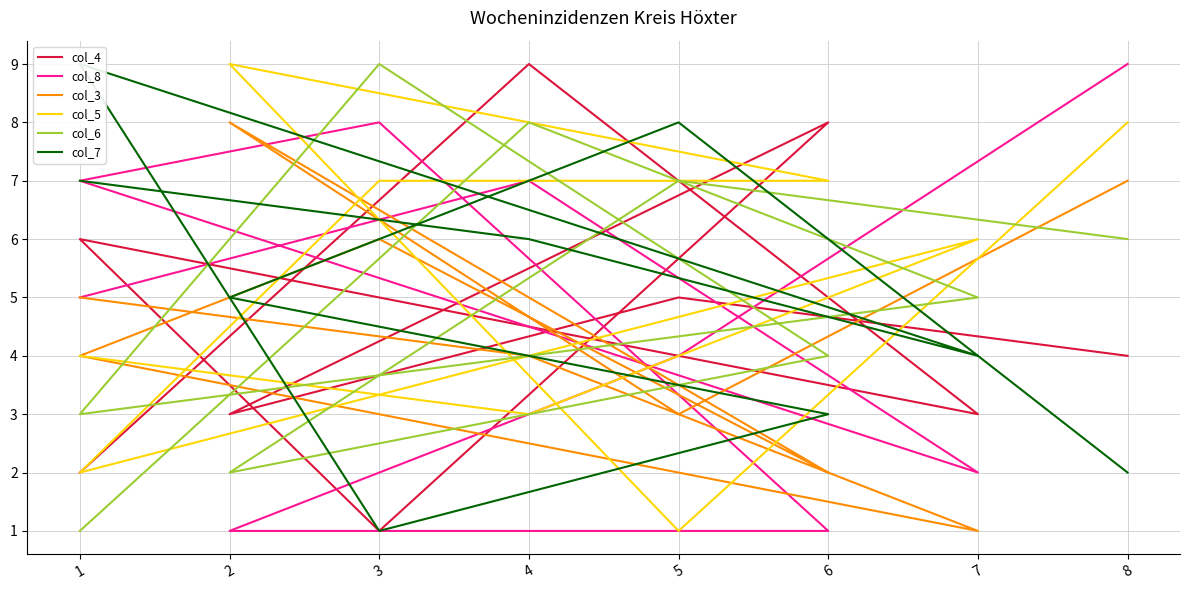

How many times do col_3 and col_8 cross each other?

2